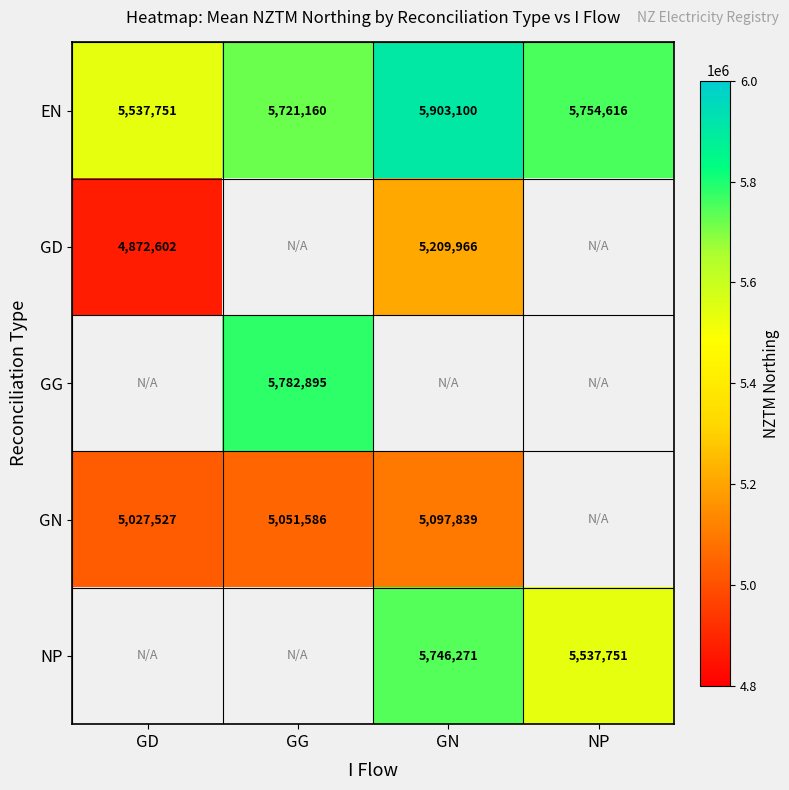

Is the value of EN at GG greater than the value of GN at GG?

Yes